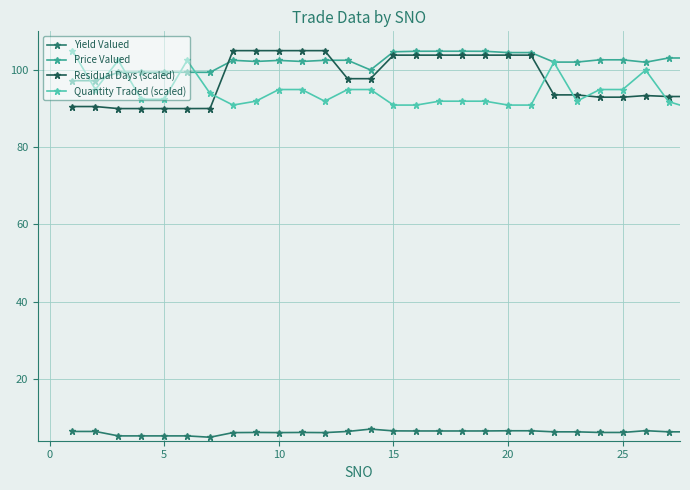

True or false: Yield Valued and Price Valued cross at least once.

False